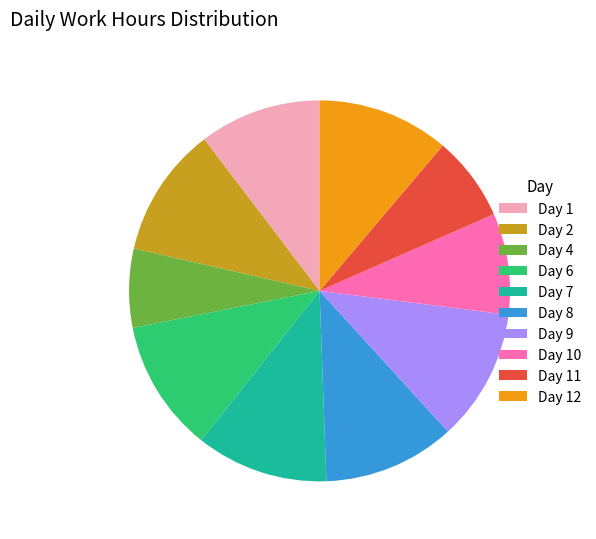

Approximately how many times larger is the value at Day 9 compared to Day 8?

1.0